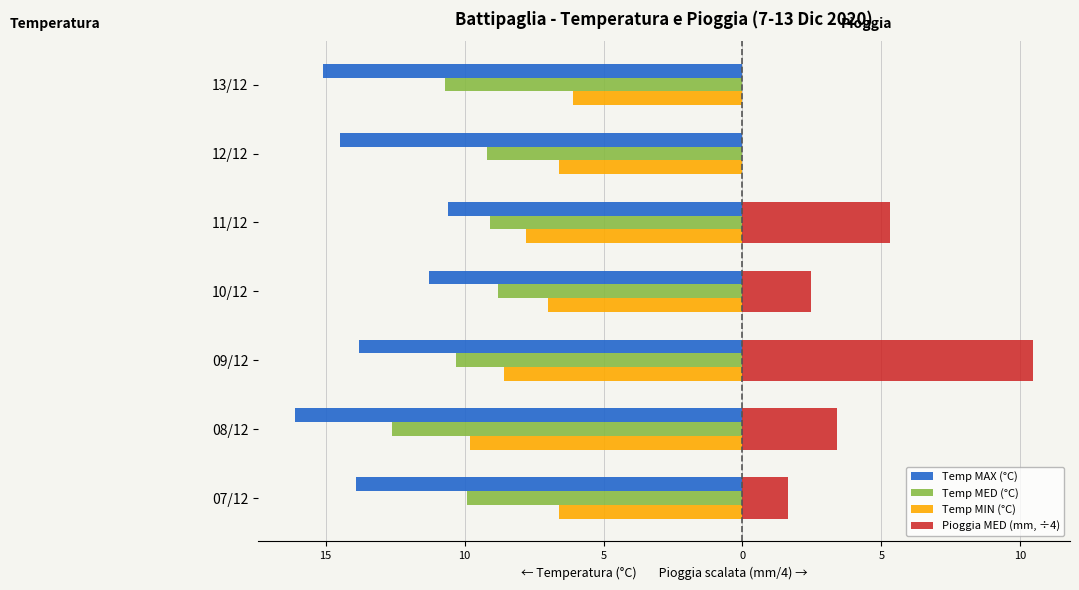

What are all the series names shown in the legend?

Temp MAX (°C), Temp MED (°C), Temp MIN (°C), Pioggia MED (mm, ÷4)